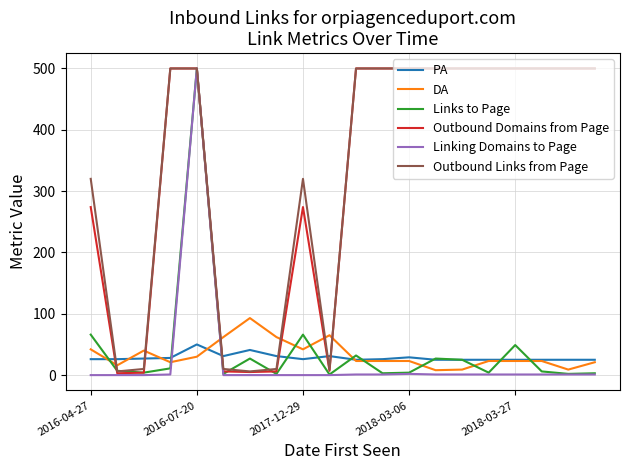

What is the maximum value shown in the chart?

500